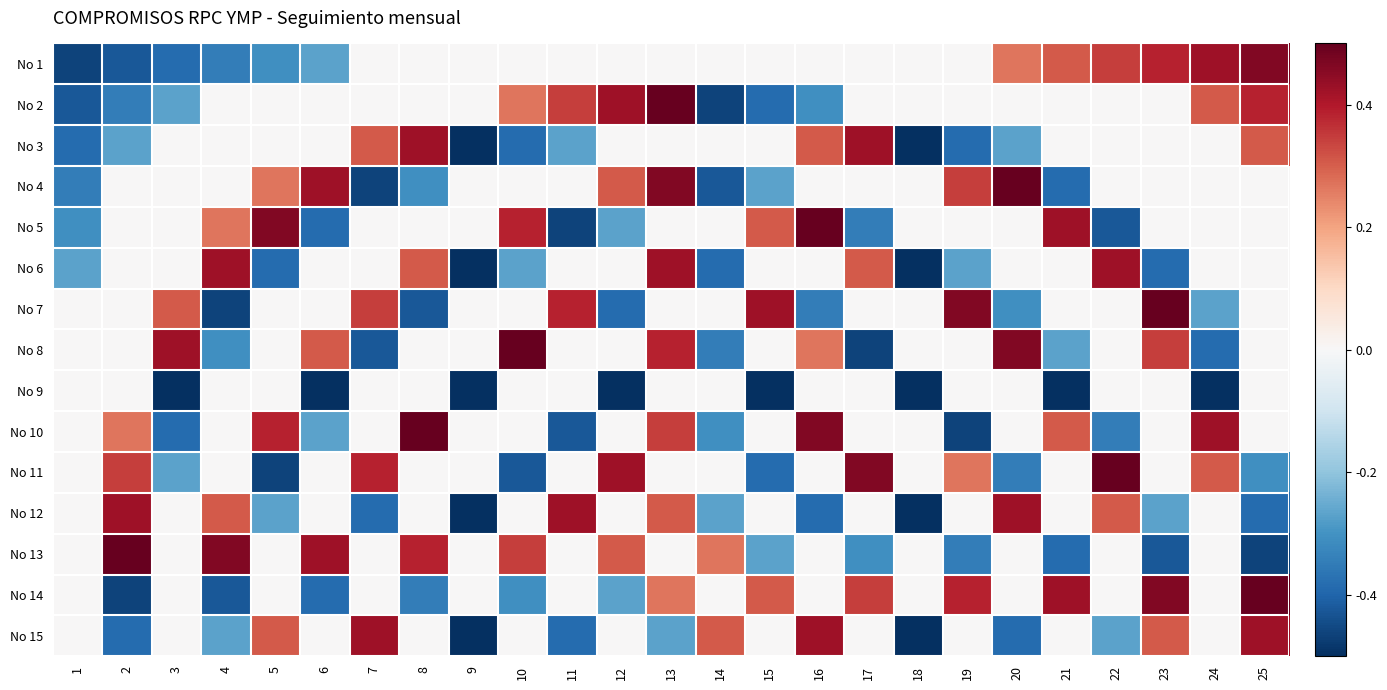

What is the minimum value shown in the chart?

-0.5